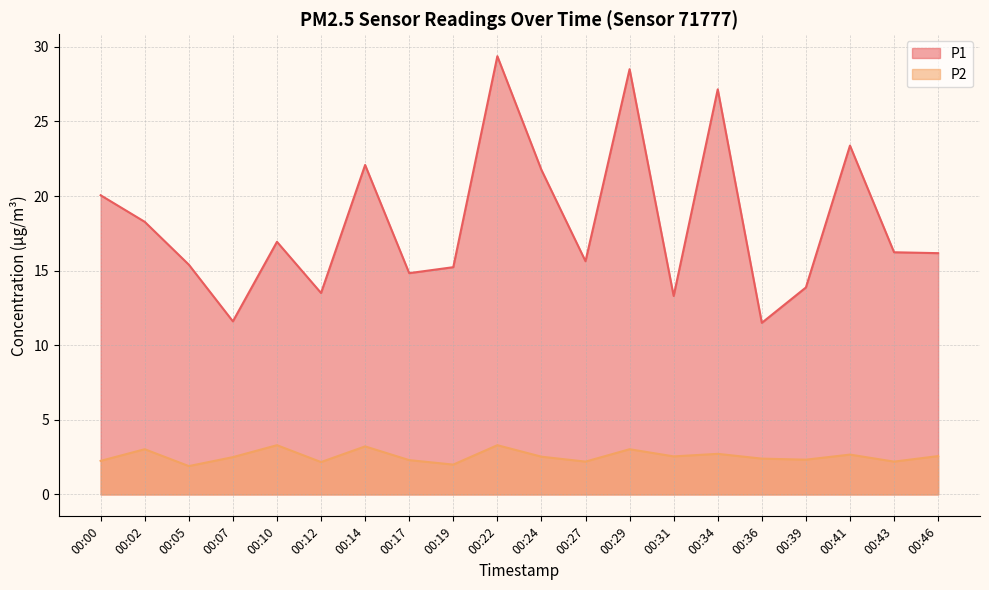

Reading left to right, list all the values displayed in this chart.

P1: 00:00=20.1	00:02=18.3	00:05=15.4	00:07=11.6	00:10=16.9	00:12=13.5	00:14=22.1	00:17=14.8	00:19=15.2	00:22=29.4	00:24=21.8	00:27=15.6	00:29=28.5	00:31=13.3	00:34=27.1	00:36=11.5	00:39=13.9	00:41=23.4	00:43=16.2	00:46=16.2
P2: 00:00=2.2	00:02=3.0	00:05=1.9	00:07=2.5	00:10=3.3	00:12=2.2	00:14=3.2	00:17=2.3	00:19=2.0	00:22=3.3	00:24=2.5	00:27=2.2	00:29=3.0	00:31=2.5	00:34=2.7	00:36=2.4	00:39=2.3	00:41=2.7	00:43=2.2	00:46=2.6